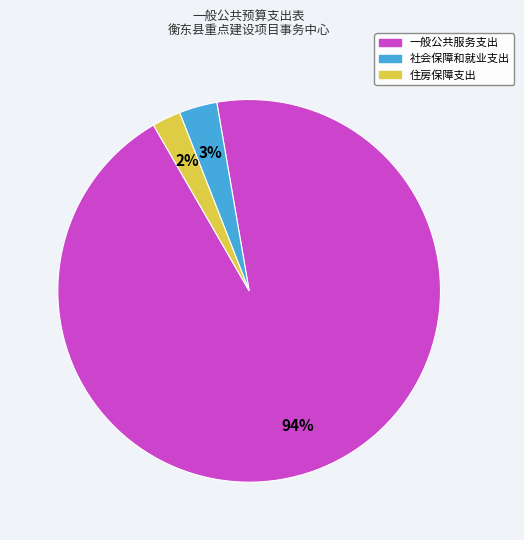

The 一般公共服务支出 slice represents 88% of the pie. True or false?

False